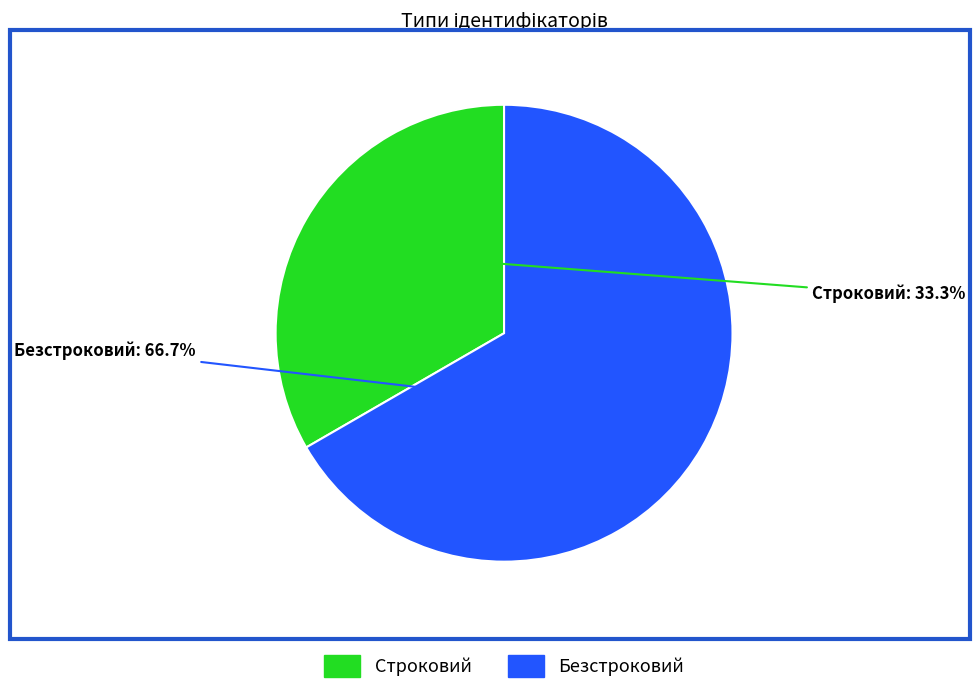

To the nearest percent, what portion does Безстроковий represent?

67%